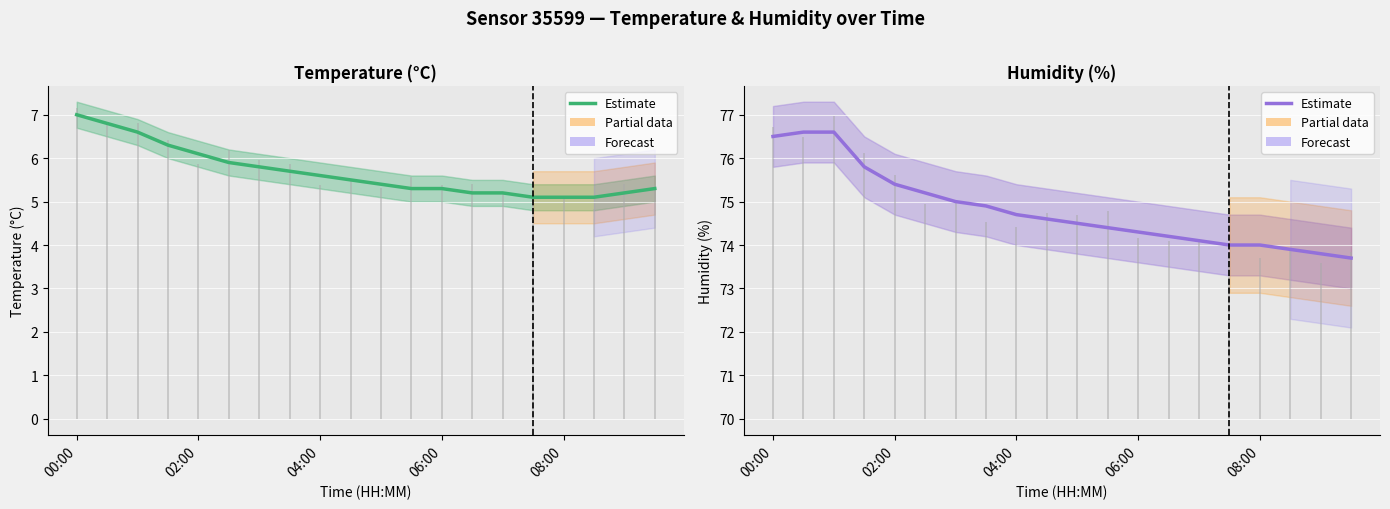

What is the difference between the second highest and second lowest values in the Estimate (humidity) series?

2.8